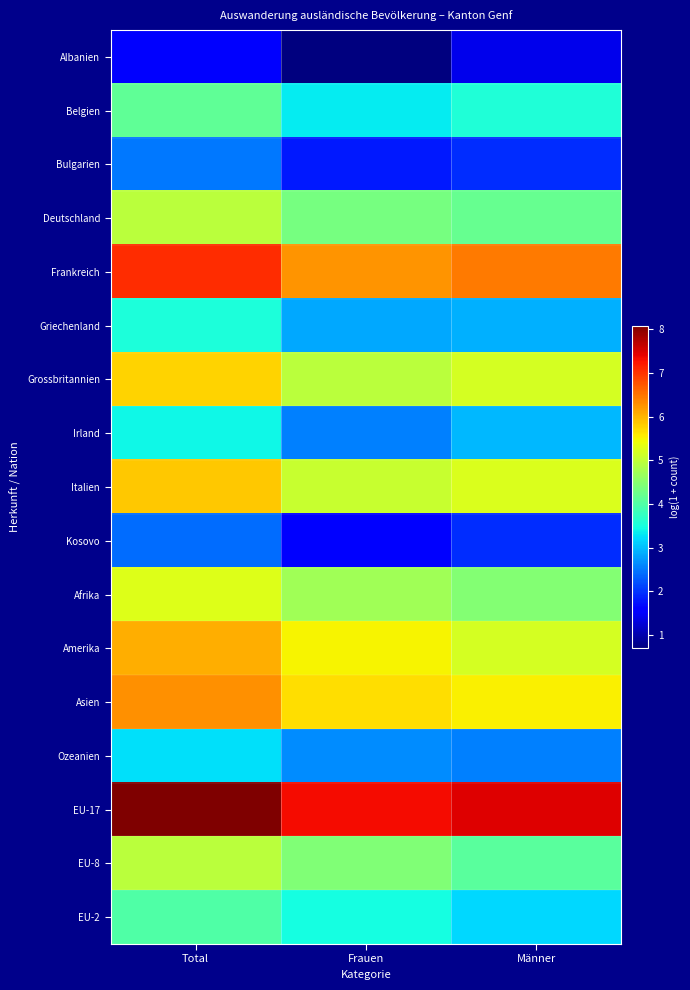

Reading left to right, transcribe all the data shown in this chart.

Albanien: Total=1.6	Frauen=0.7	Männer=1.4
Belgien: Total=4.1	Frauen=3.3	Männer=3.6
Bulgarien: Total=2.5	Frauen=1.8	Männer=1.9
Deutschland: Total=5.0	Frauen=4.3	Männer=4.2
Frankreich: Total=7.0	Frauen=6.3	Männer=6.4
Griechenland: Total=3.5	Frauen=2.8	Männer=2.9
Grossbritannien: Total=5.8	Frauen=5.0	Männer=5.2
Irland: Total=3.4	Frauen=2.6	Männer=2.9
Italien: Total=5.9	Frauen=5.1	Männer=5.3
Kosovo: Total=2.4	Frauen=1.6	Männer=1.9
Afrika: Total=5.3	Frauen=4.7	Männer=4.5
Amerika: Total=6.0	Frauen=5.5	Männer=5.2
Asien: Total=6.3	Frauen=5.7	Männer=5.5
Ozeanien: Total=3.3	Frauen=2.6	Männer=2.6
EU-17: Total=8.1	Frauen=7.3	Männer=7.5
EU-8: Total=4.9	Frauen=4.4	Männer=4.1
EU-2: Total=4.0	Frauen=3.5	Männer=3.2